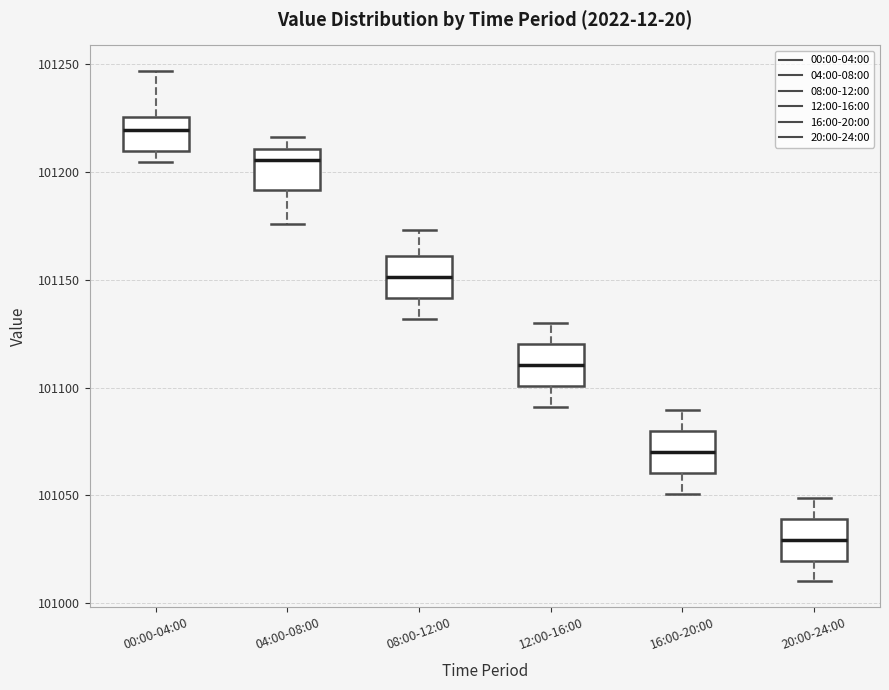

Which box has the lowest median line?

20:00-24:00